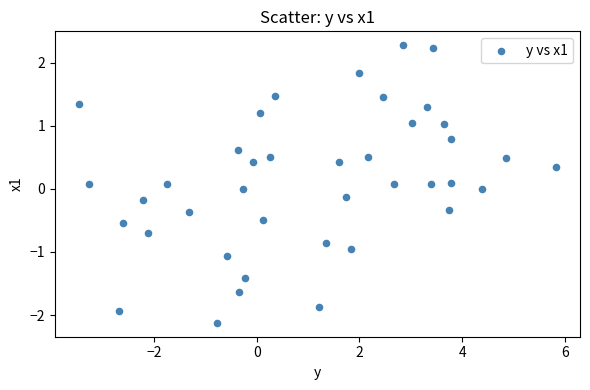

What is the range of Y values (max minus min)?

4.4